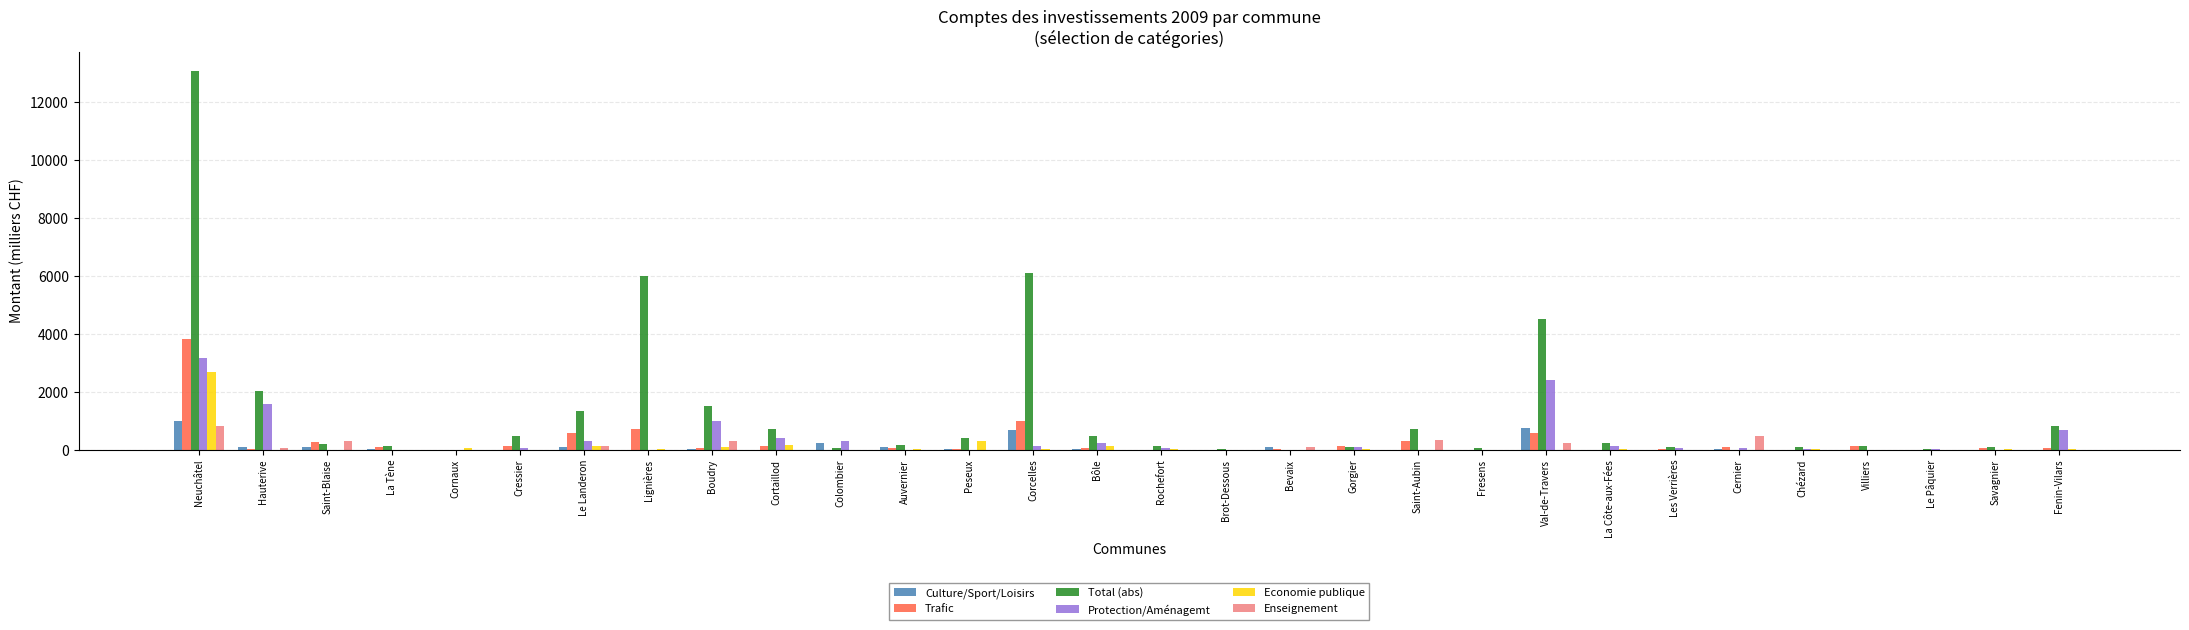

What is the maximum value for Trafic?

3822.5